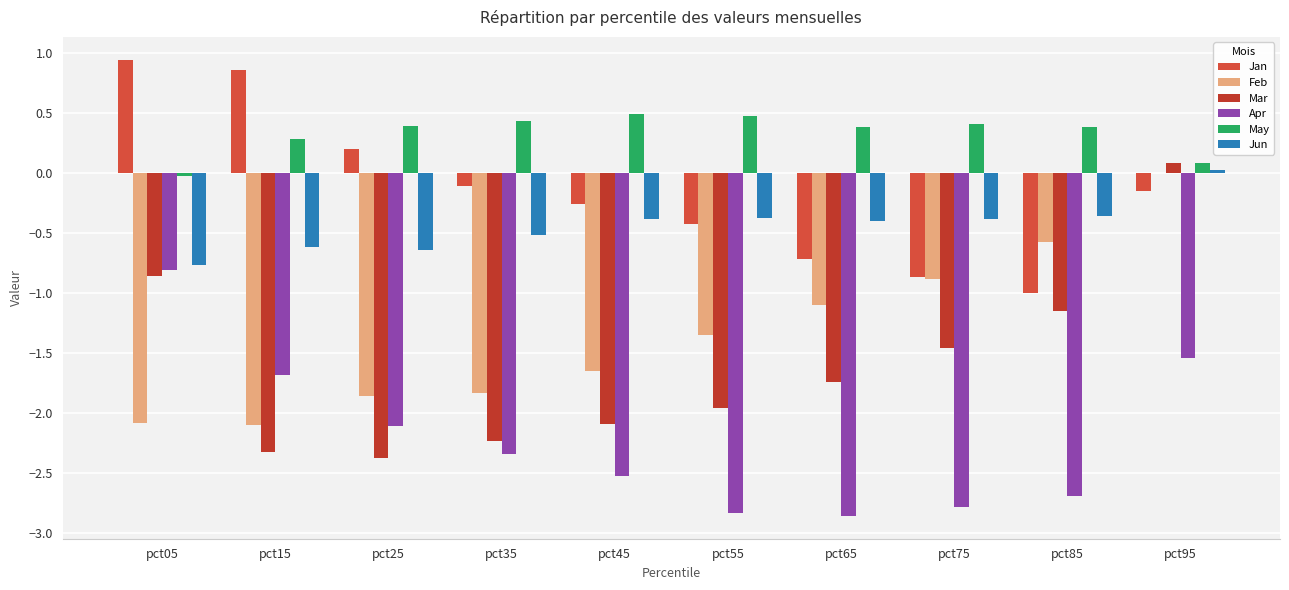

What value does the Feb series have at pct85?

-0.6